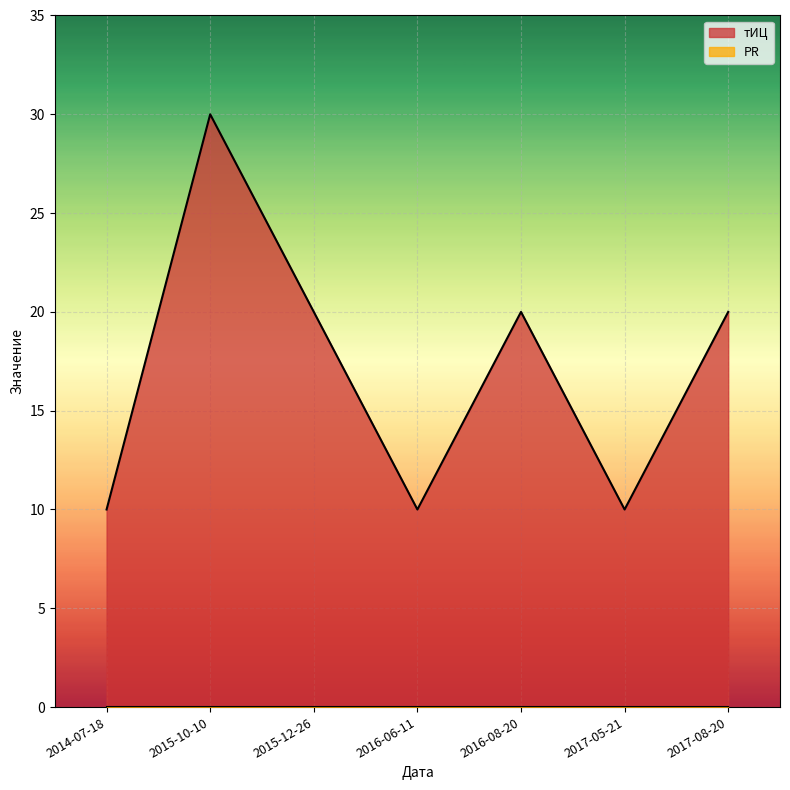

What is the difference between the maximum and minimum values in the тИЦ series?

20